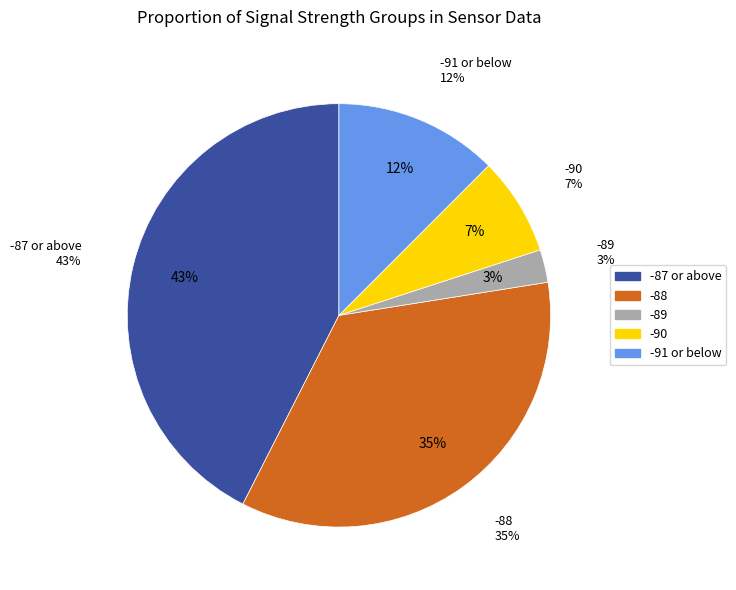

Is there any slice that represents more than half of the pie?

No